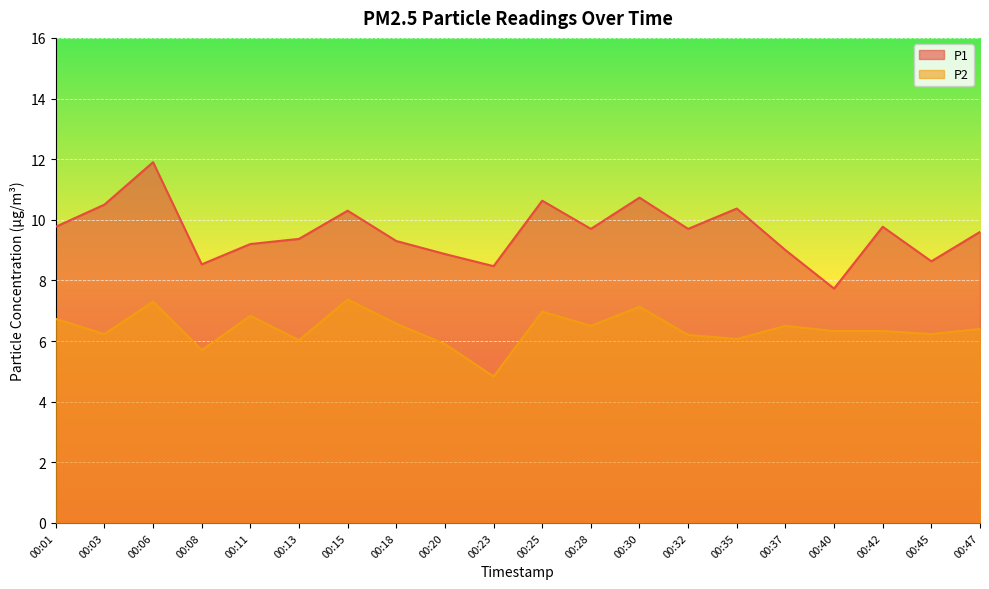

What is the difference between the maximum and second lowest values in the P2 series?

1.7